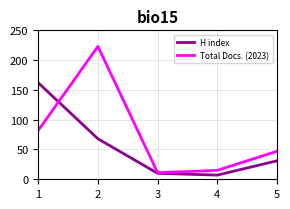

At which label does H index reach its minimum?

4